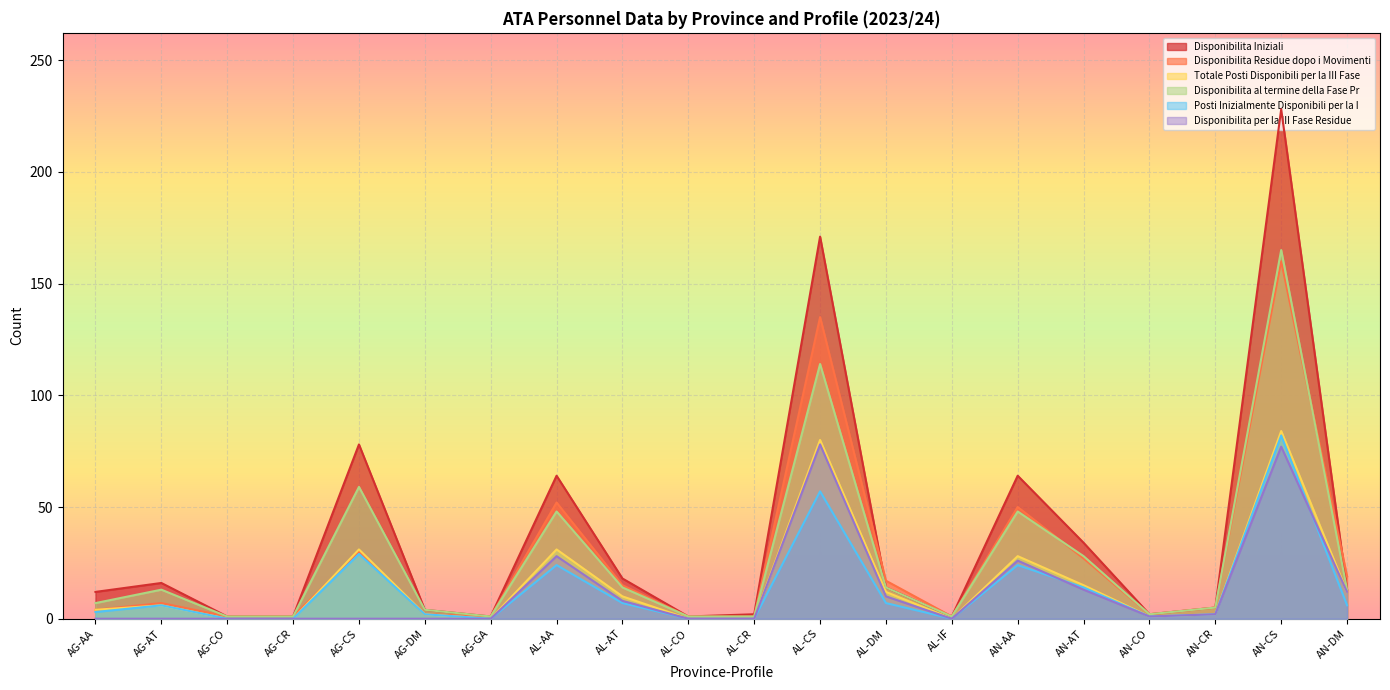

What is the difference between the Totale Posti Disponibili per la III Fase values at AL-DM and AL-AA?

19